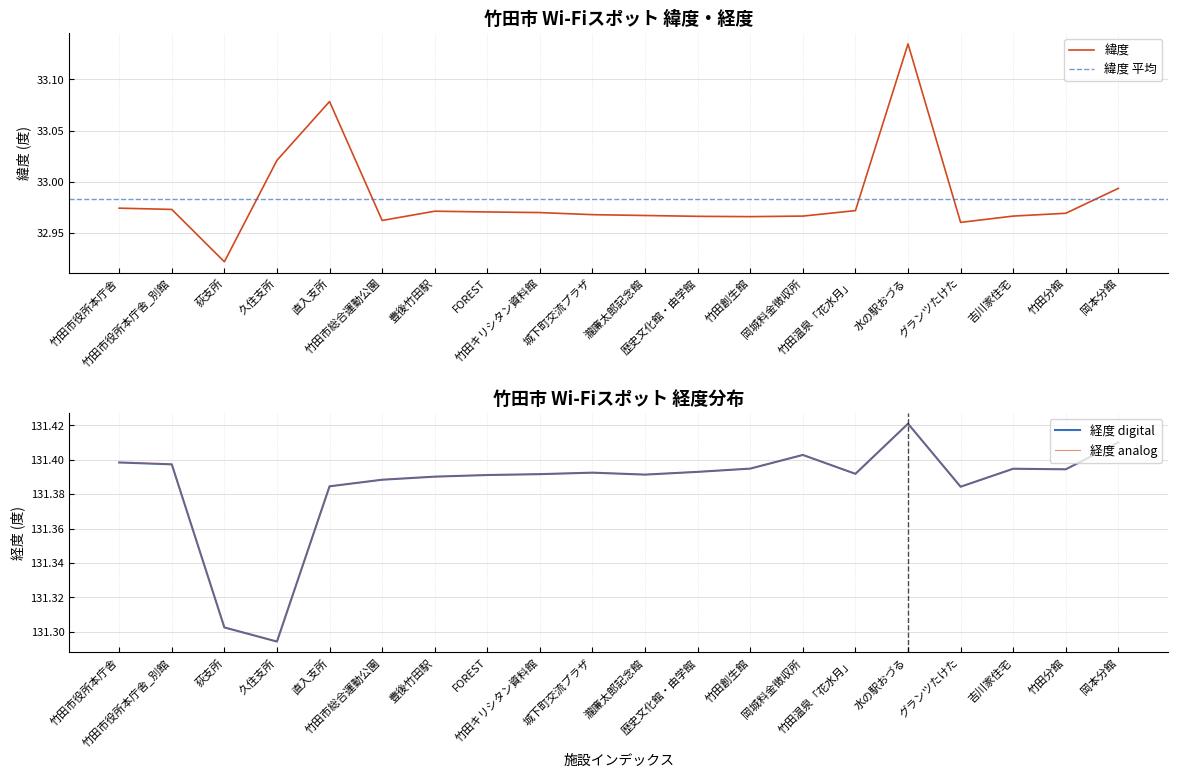

Is it true that 経度 equals 131.4 at 竹田分館?

True